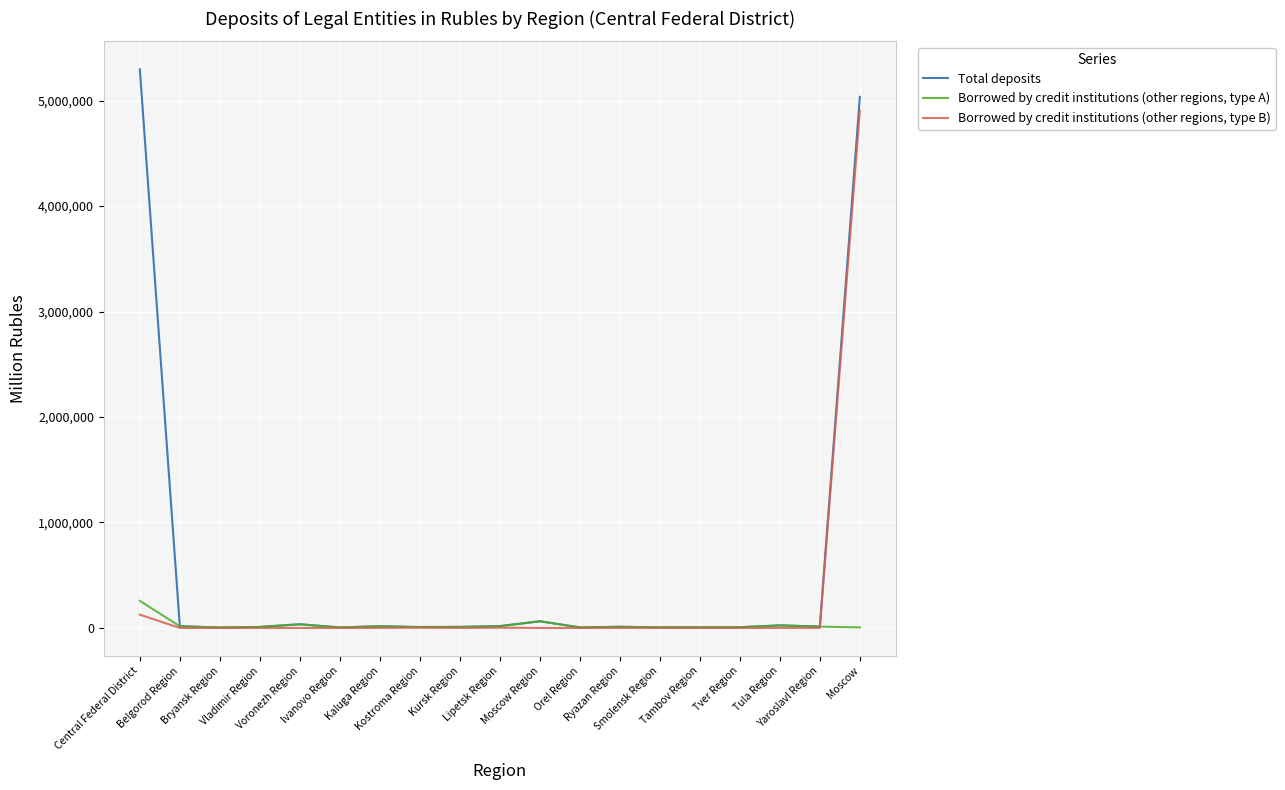

What is the total value across all series at Tver Region?

13902